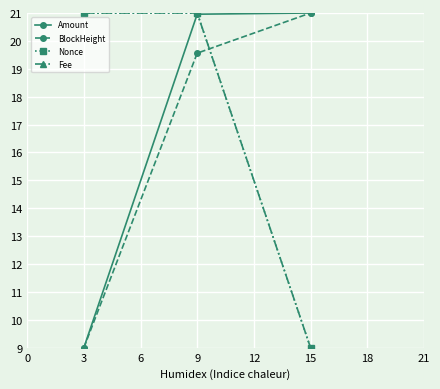

What is the maximum value shown in the chart?

21.0